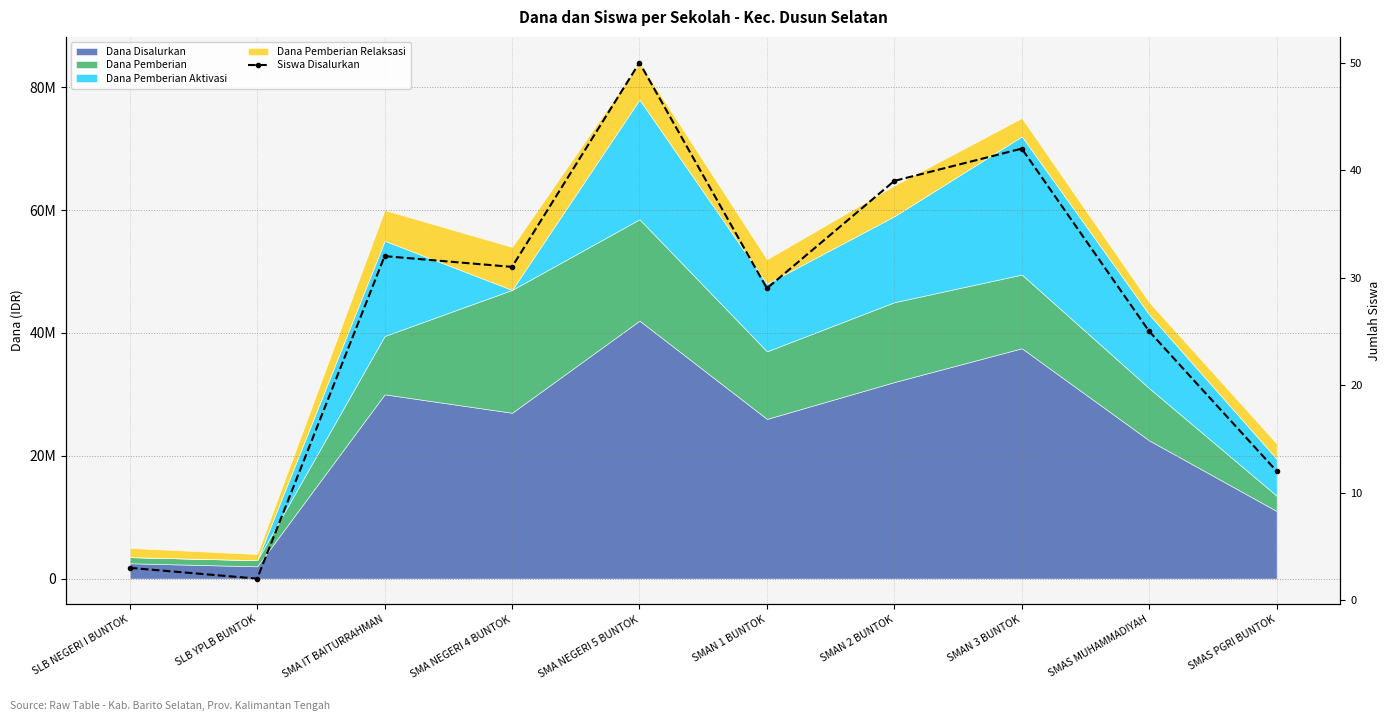

How many lines are shown in the chart?

1